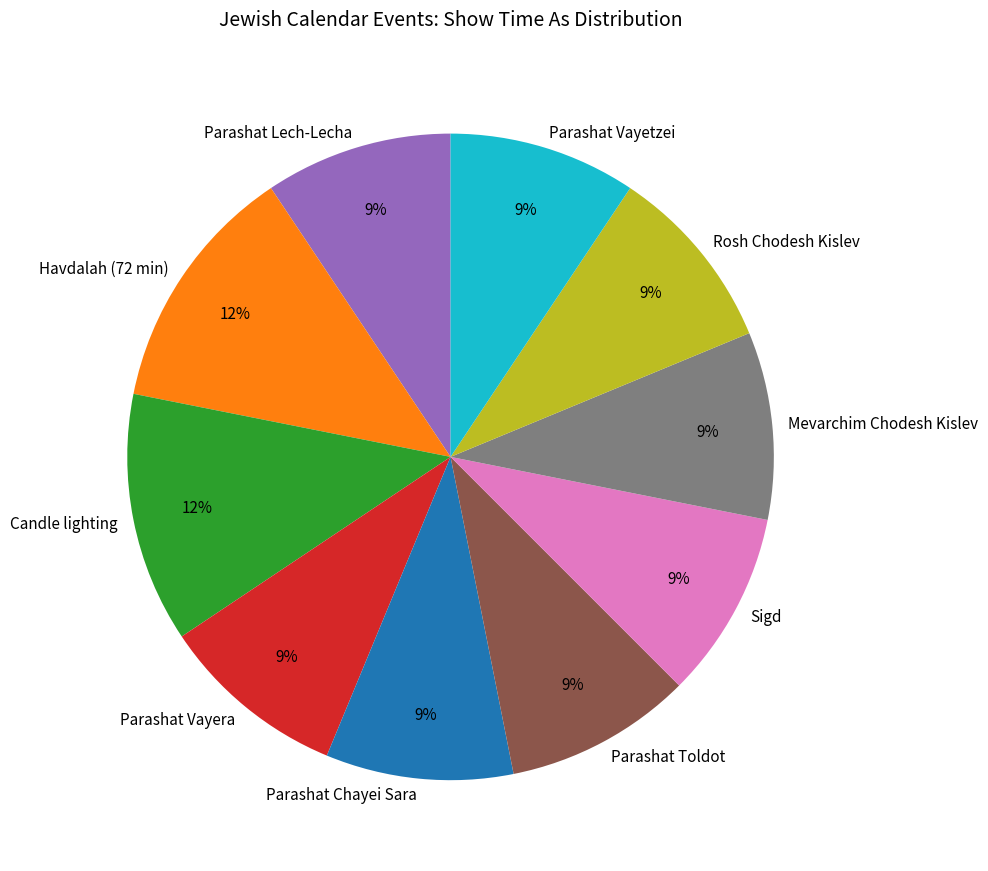

To the nearest percent, what percentage of the pie is Parashat Chayei Sara?

9%